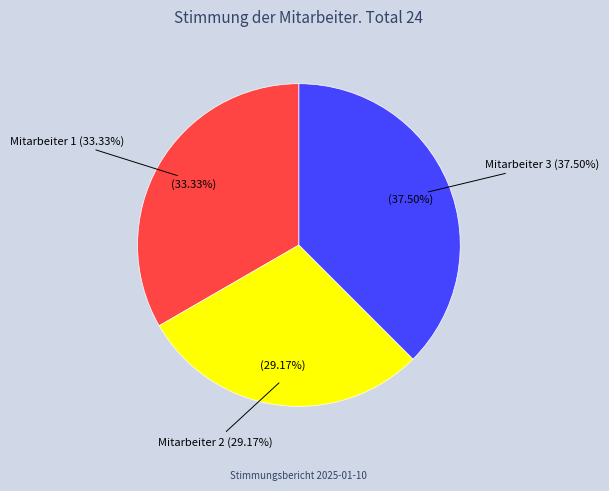

Approximately how many times larger is the value at Mitarbeiter 1 compared to Mitarbeiter 3?

0.9